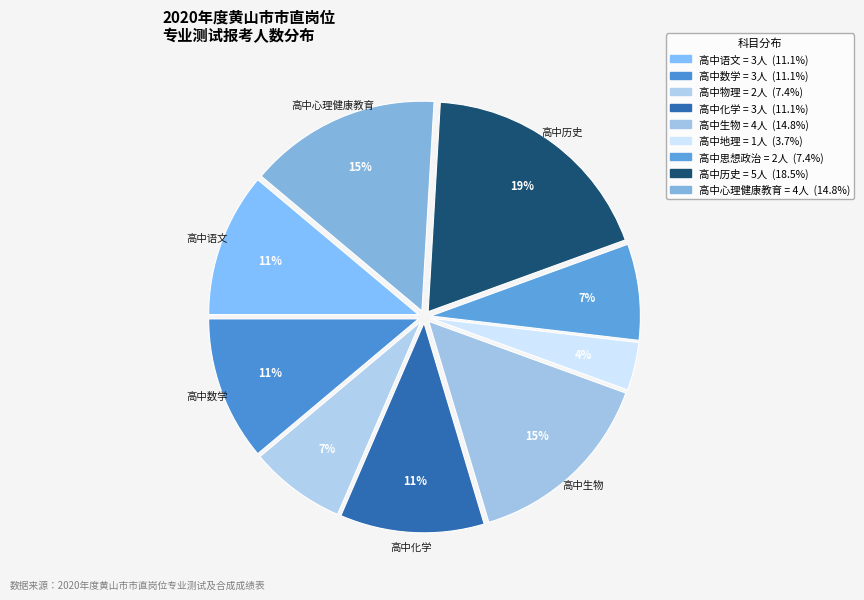

How many segments does this pie chart have?

9